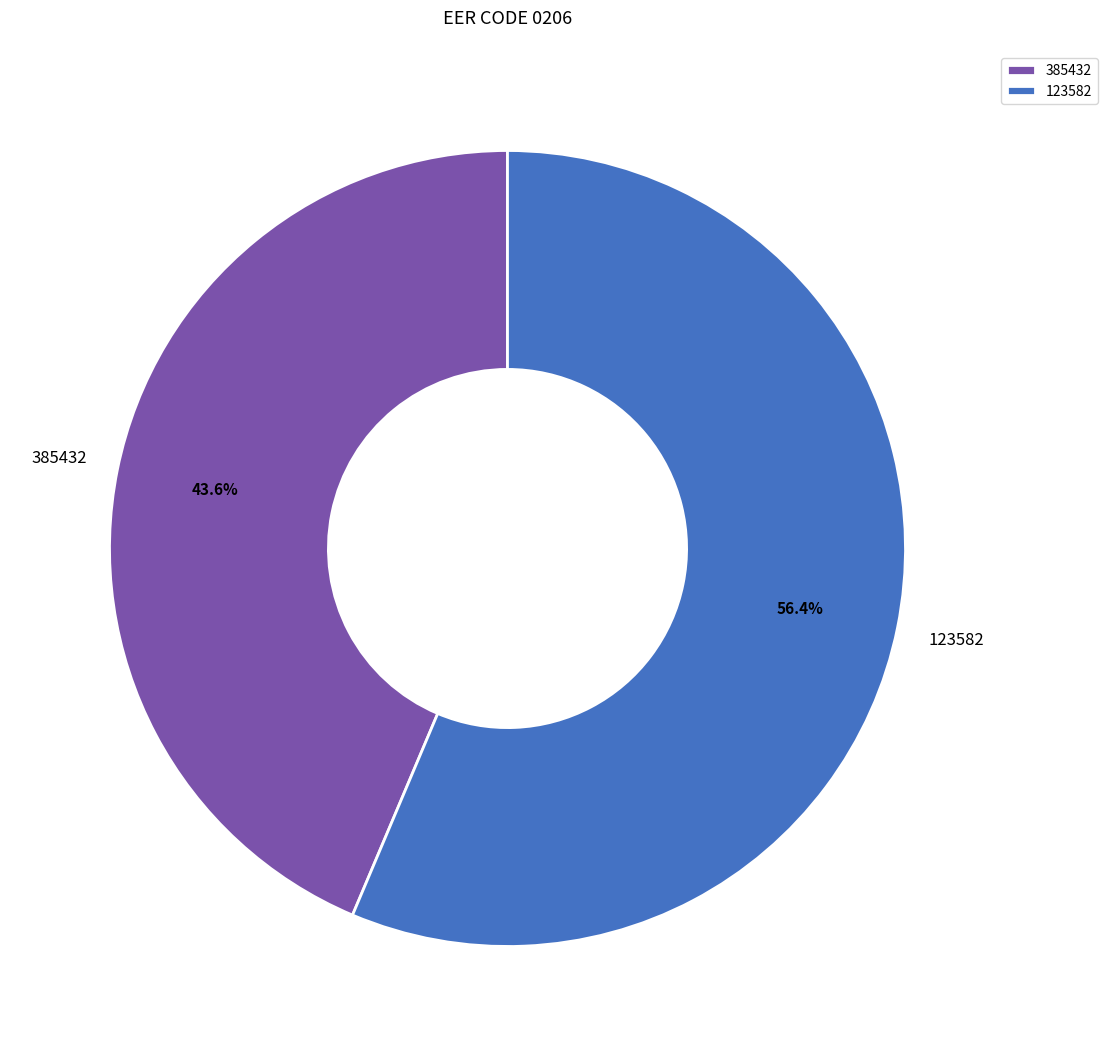

What percentage is NOT represented by 123582?

43.6%